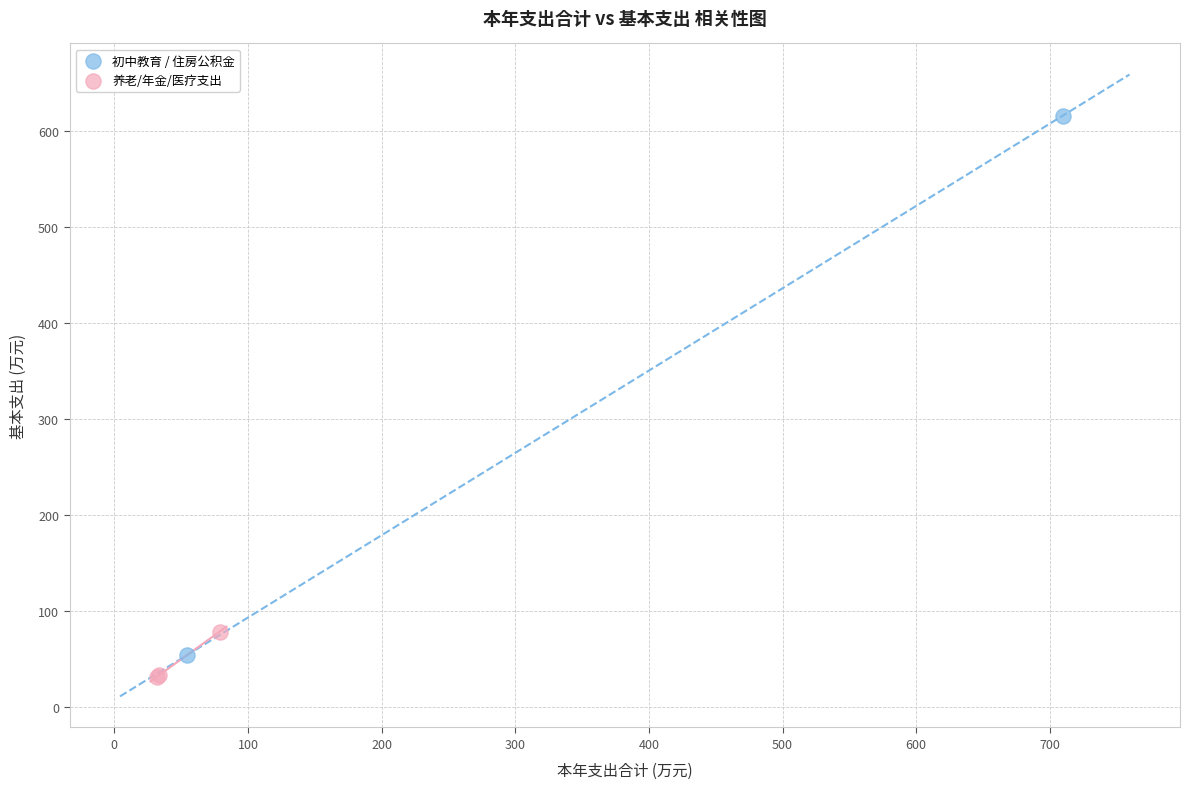

Which series has the widest spread of Y values?

初中教育 / 住房公积金